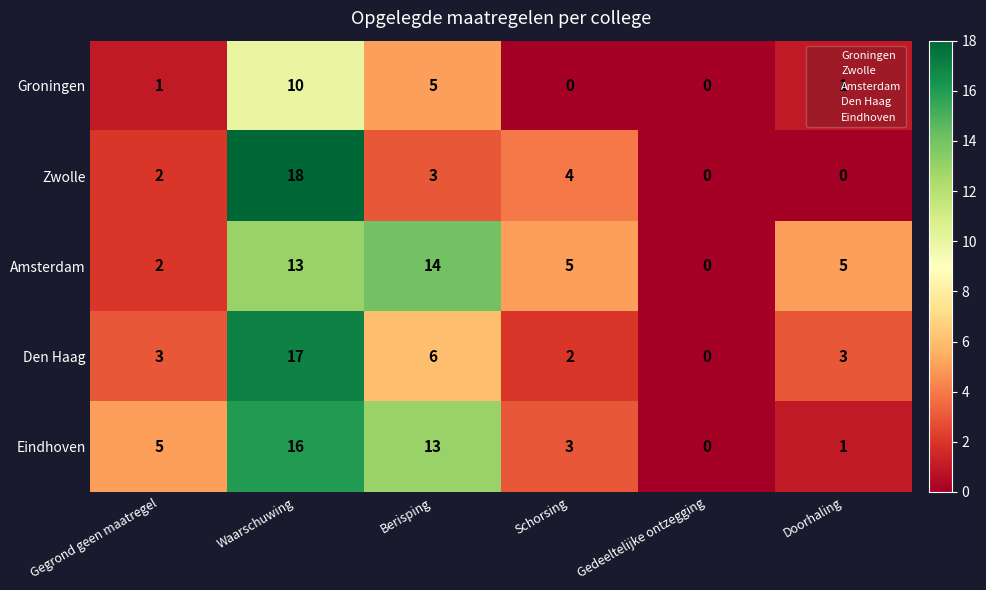

The value of Groningen at Berisping is 8. True or false?

False